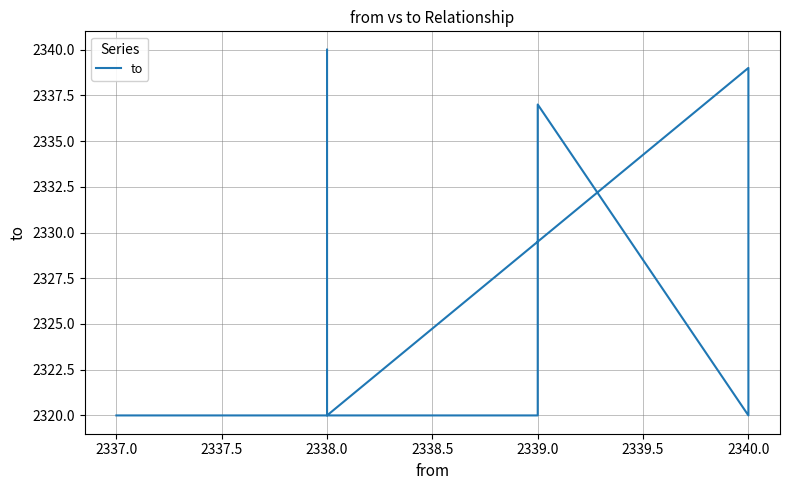

How many interior local peaks (higher than both neighbors) does the data have?

2